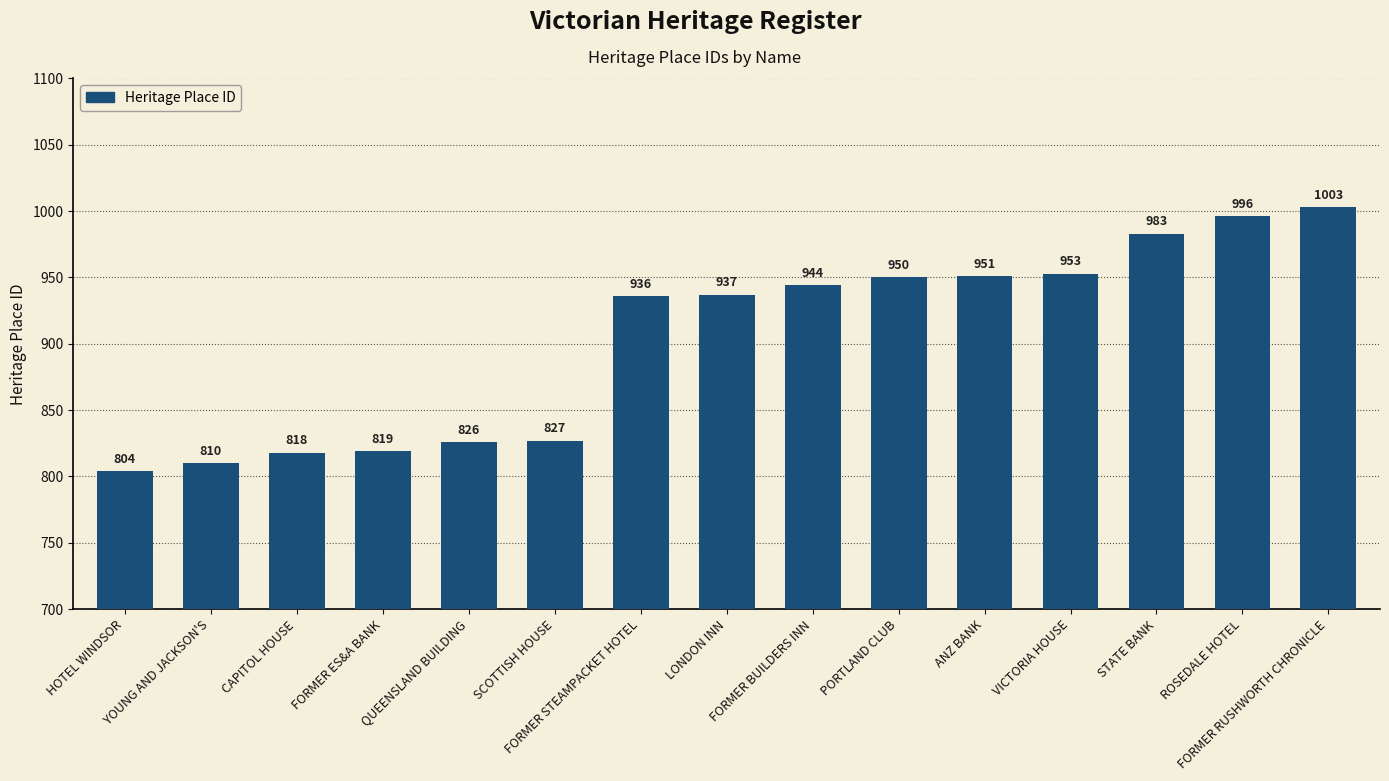

Approximately how many times larger is the value at LONDON INN compared to FORMER ES&A BANK?

1.1